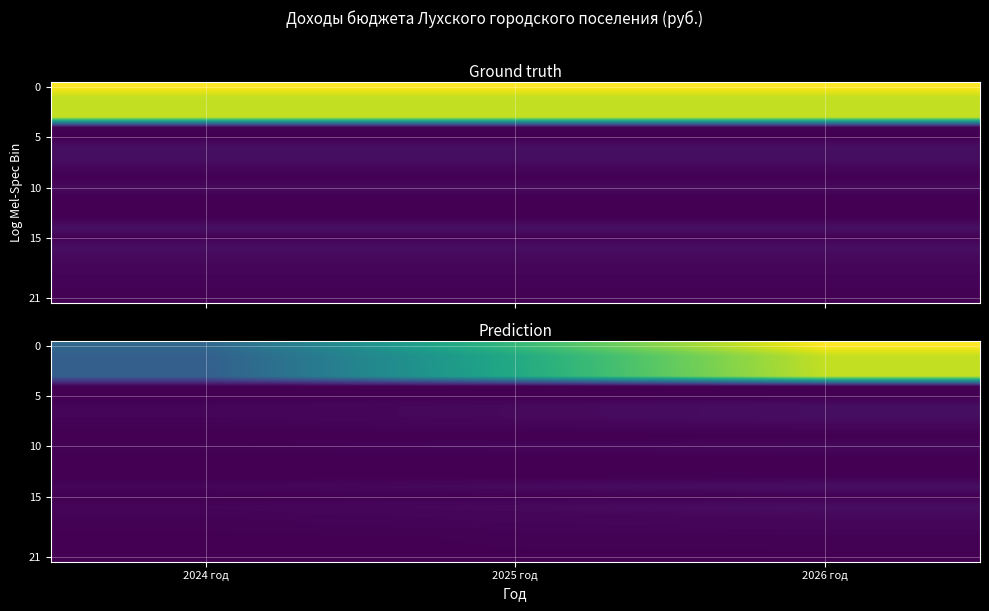

What is the difference between the highest and lowest values at 2026 год?

13895873.0